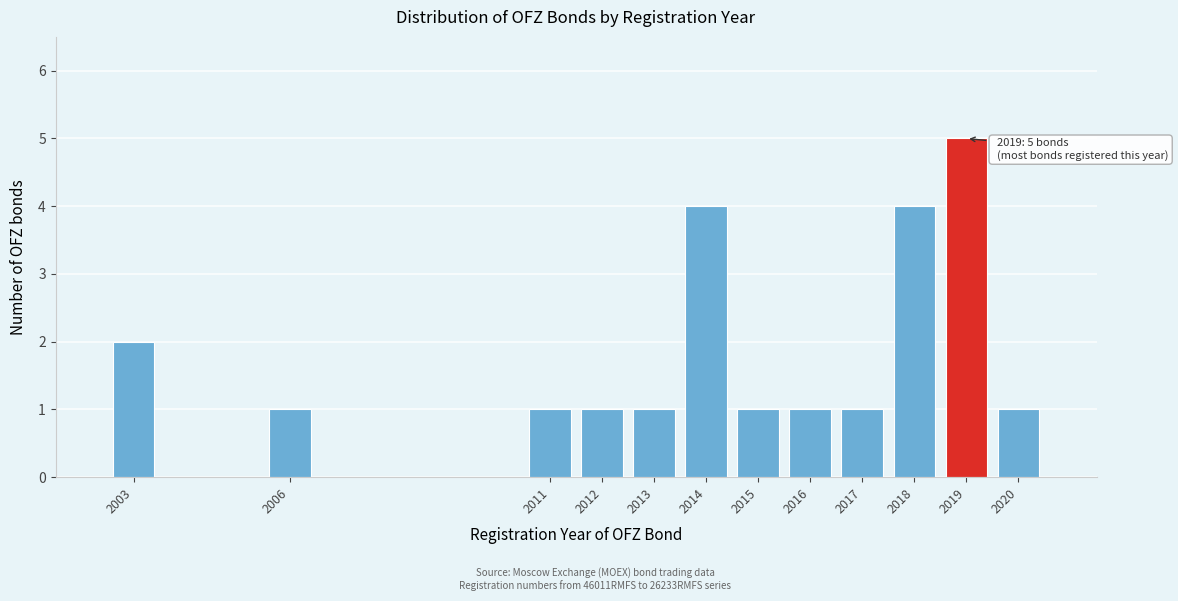

Reading right to left, list all the values displayed in this chart.

2020=1	2019=5	2018=4	2017=1	2016=1	2015=1	2014=4	2013=1	2012=1	2011=1	2006=1	2003=2